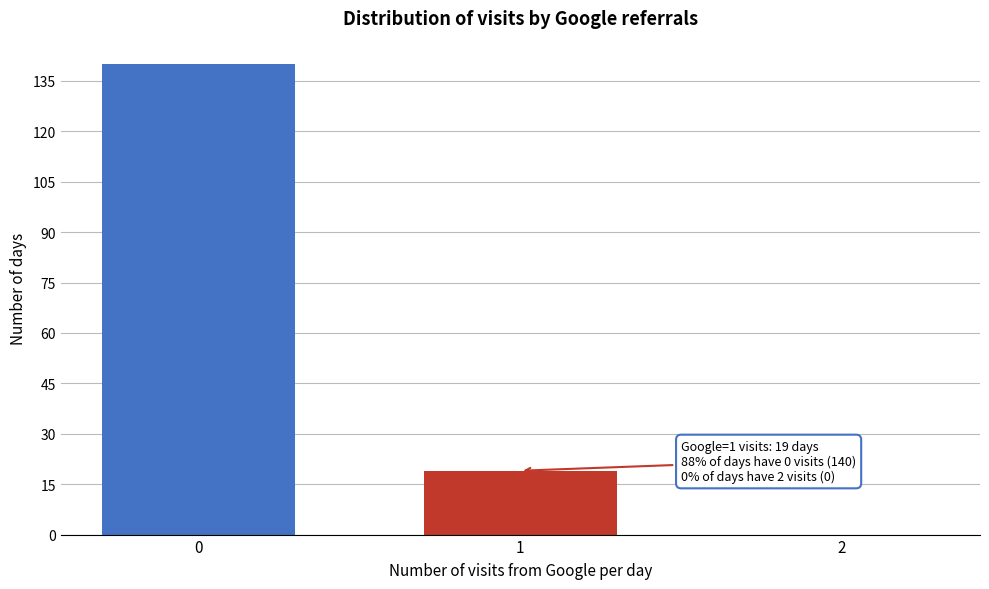

Reading left to right, list all the values displayed in this chart.

0=140	1=19	2=0